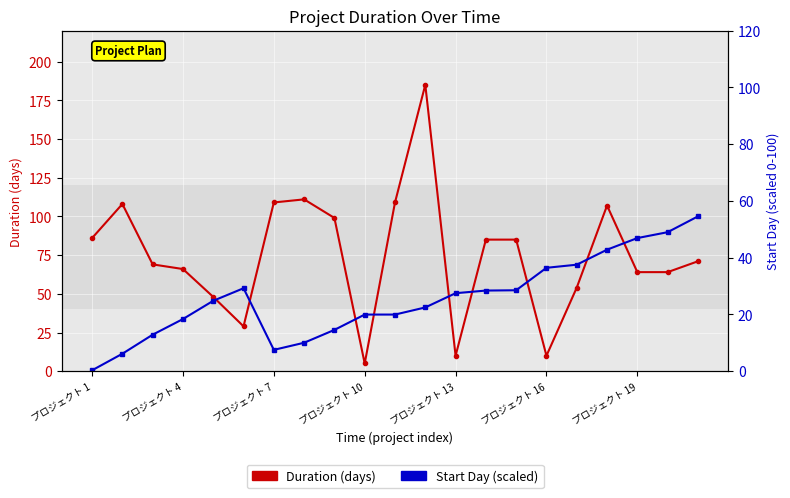

What is the label of the 3rd point from the left?

プロジェクト 7